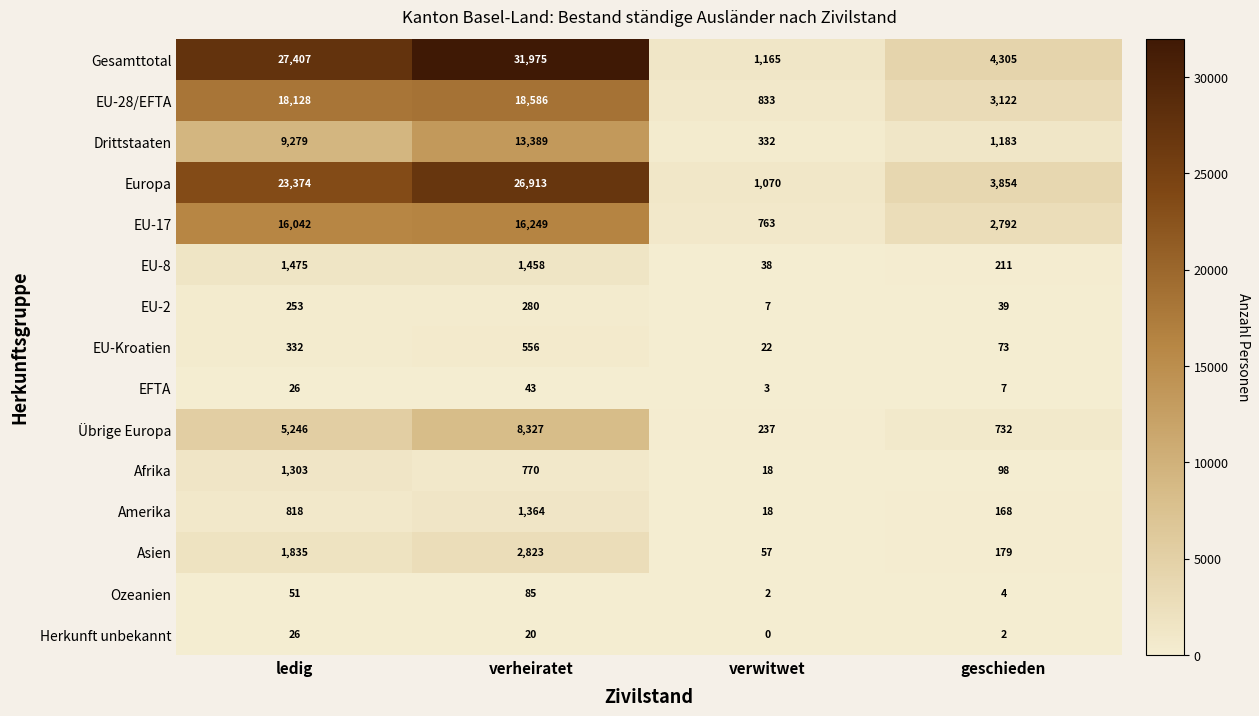

What is the sum of all EU-Kroatien values?

983